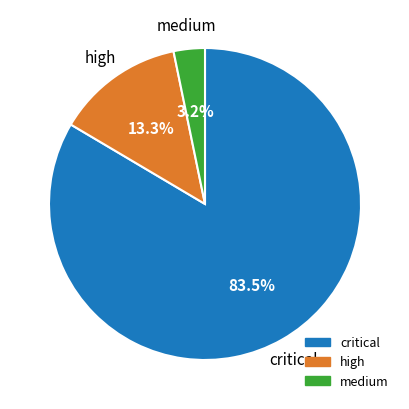

Does any single category account for the majority?

Yes